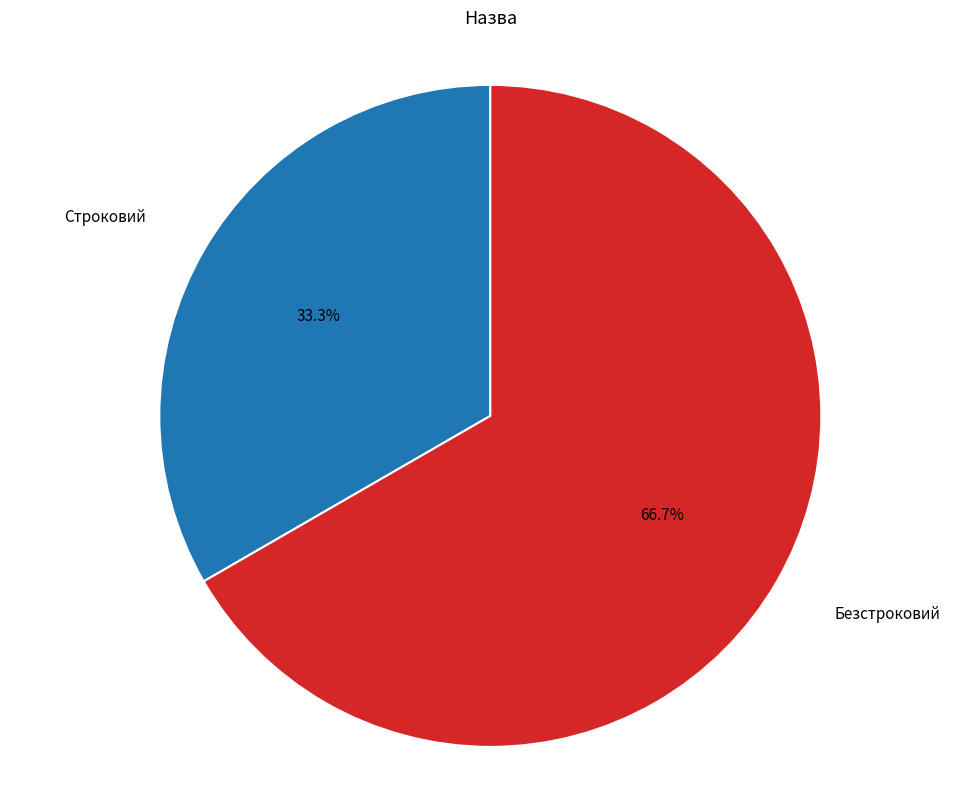

Rank the categories by value from highest to lowest.

Безстроковий, Строковий